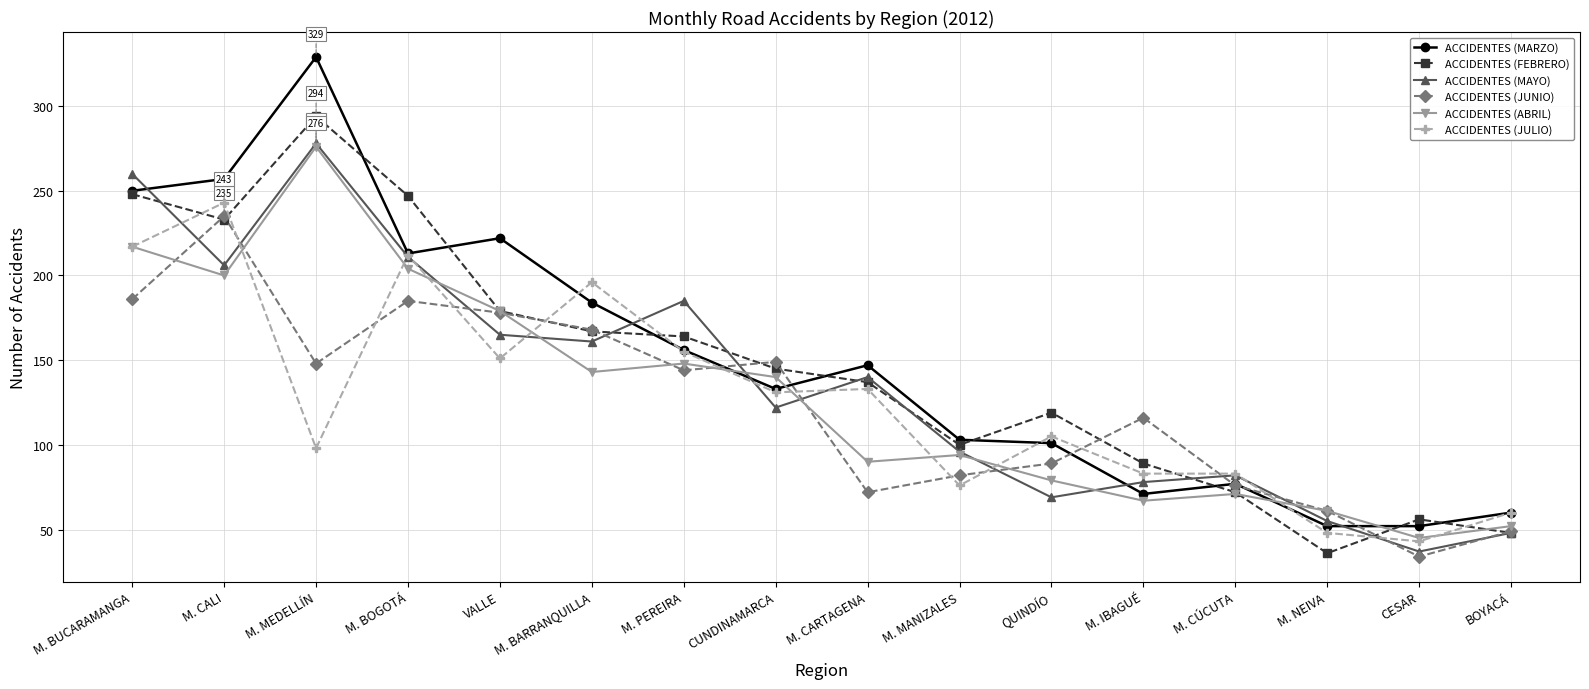

What is the difference between the maximum and minimum values in the ACCIDENTES (ABRIL) series?

231